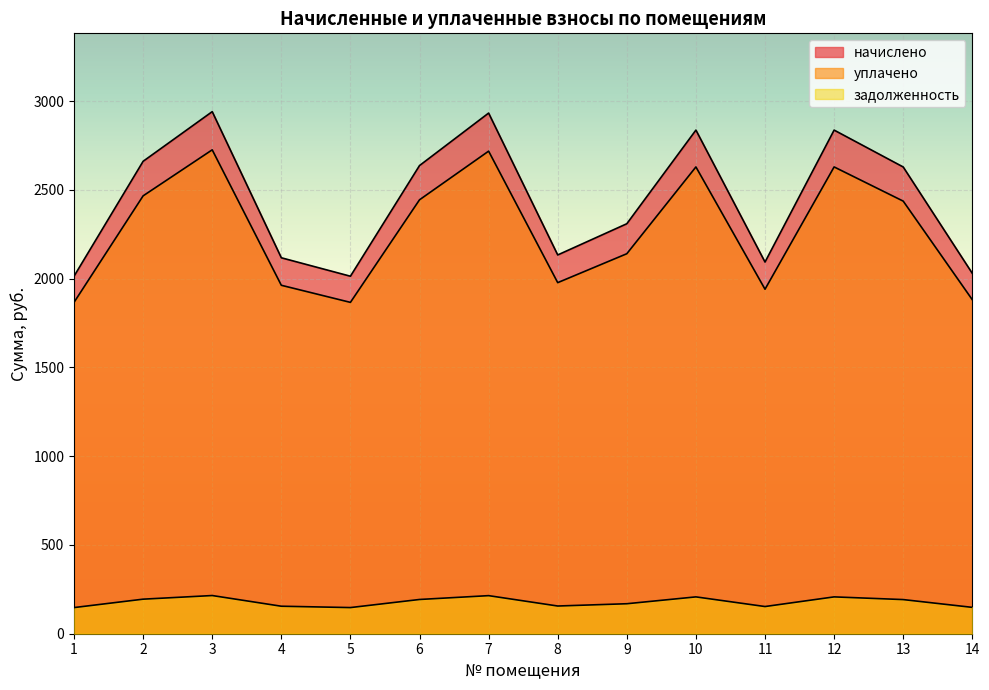

Which series has the widest spread of values?

начислено